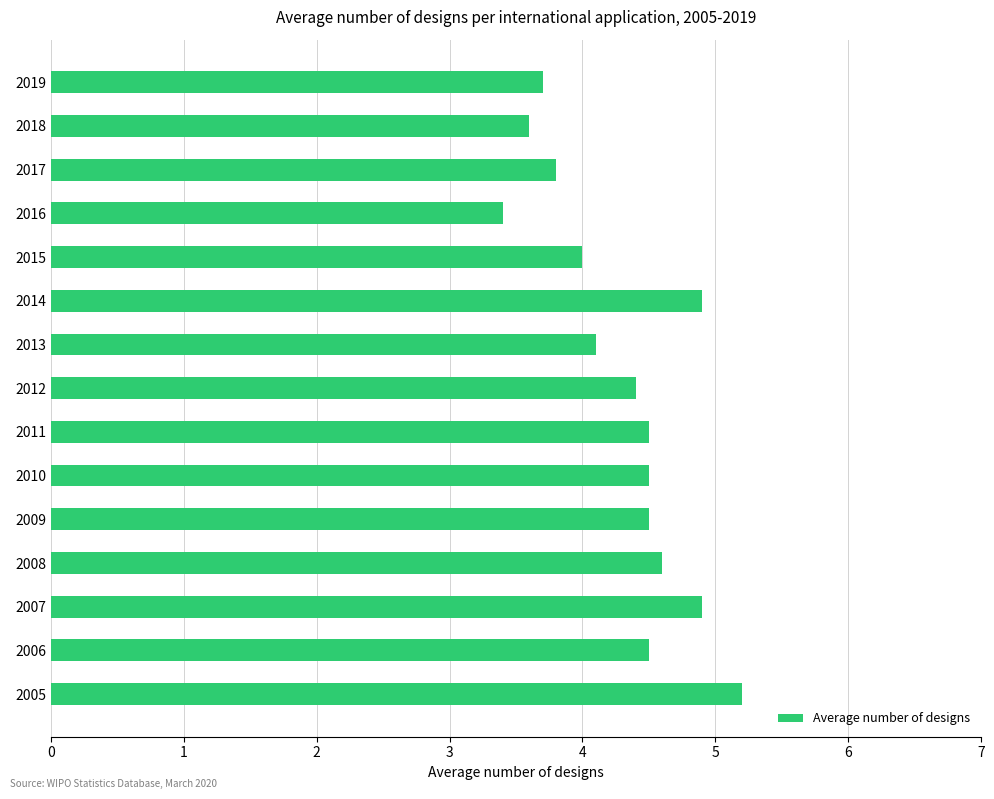

Reading top to bottom, list all the values displayed in this chart.

3.7	3.6	3.8	3.4	4.0	4.9	4.1	4.4	4.5	4.5	4.5	4.6	4.9	4.5	5.2